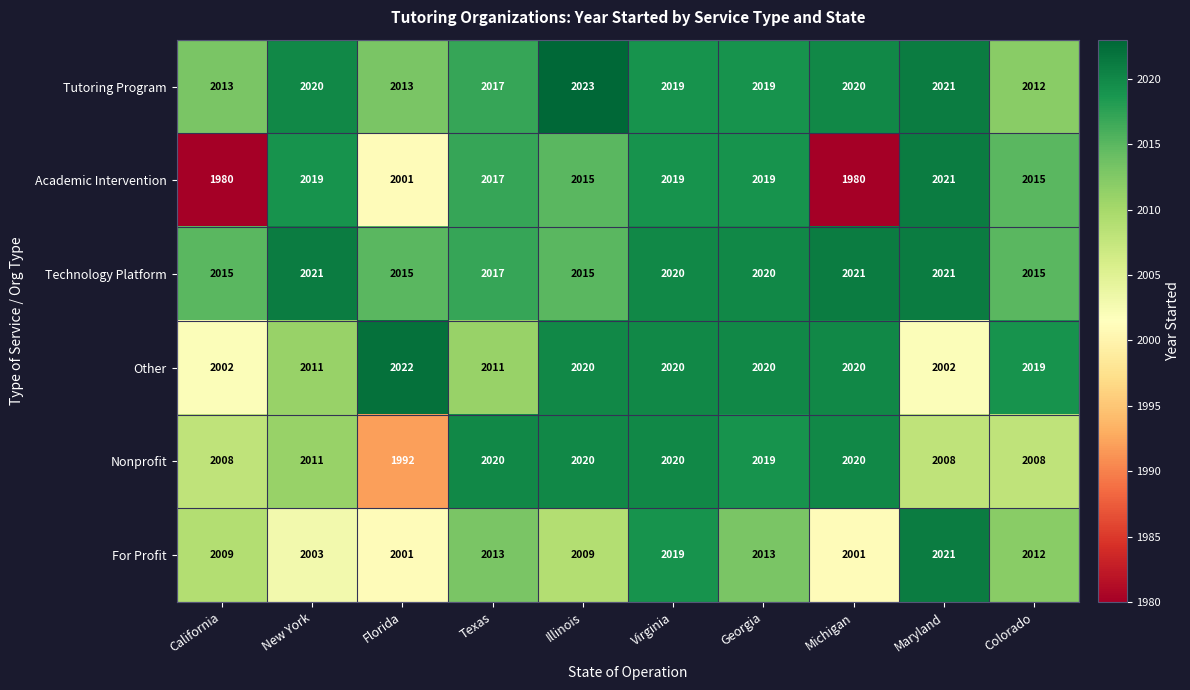

What is the average value of the Academic Intervention series?

2009